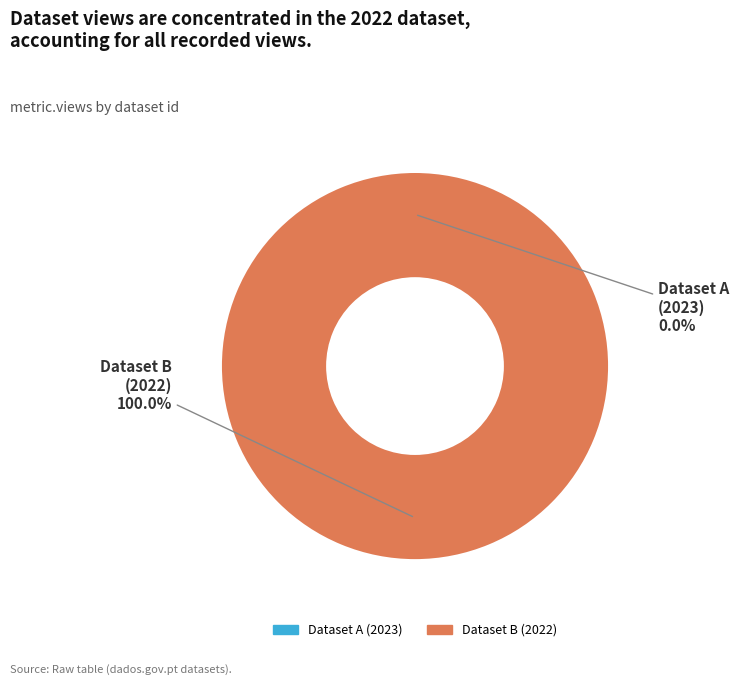

How many segments does this pie chart have?

2